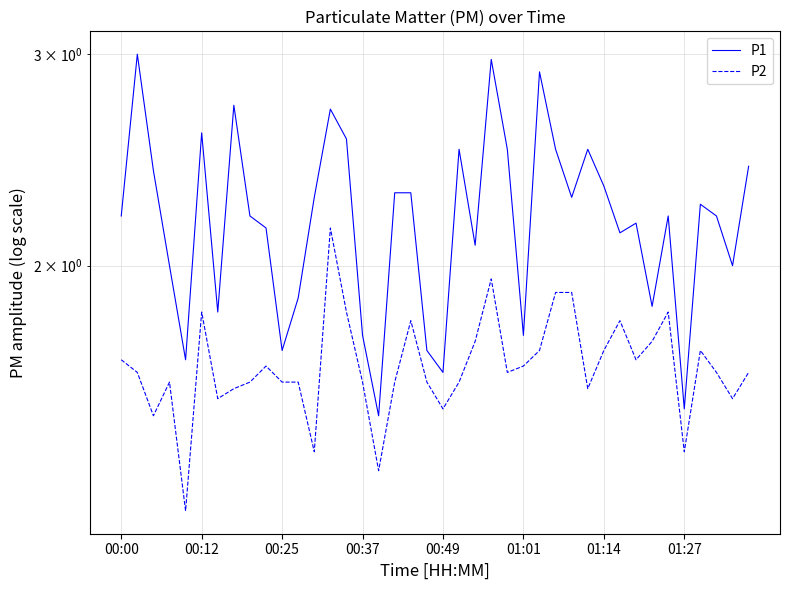

Is it true that P1 equals 2.1 at 22?

True